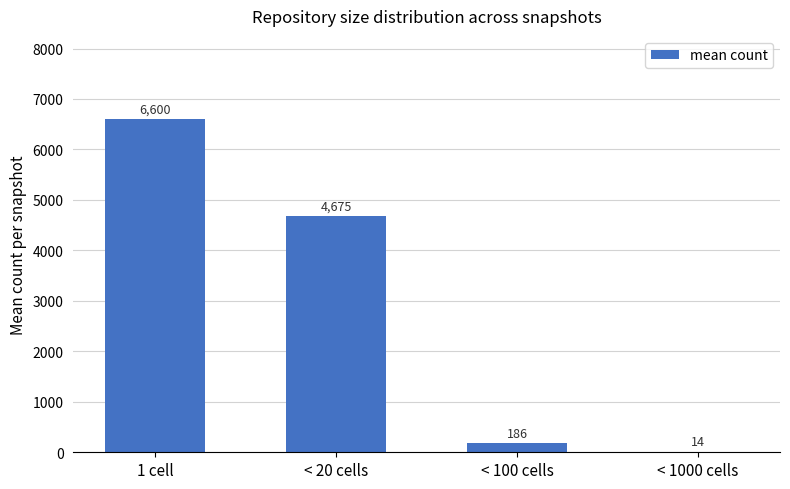

True or false: the data shows 11772 at 1 cell.

False